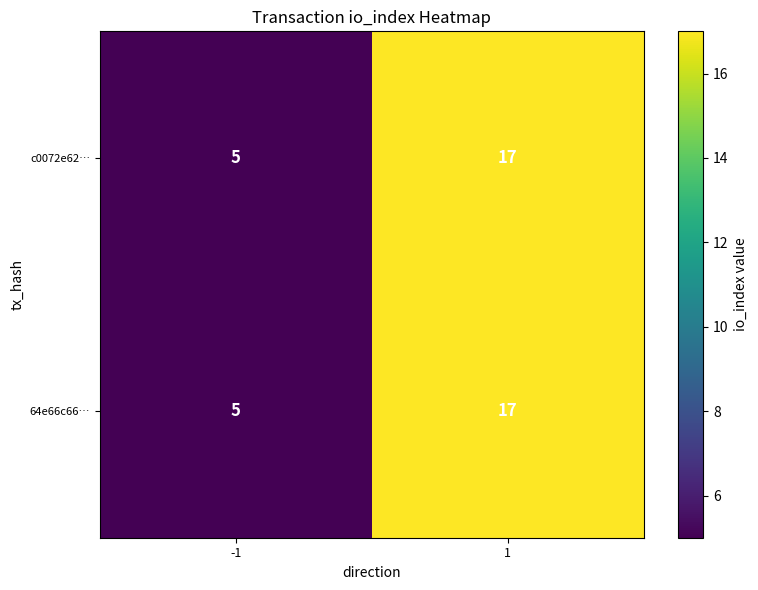

Is the value of 64e66c66… at 1 greater than the value of c0072e62… at -1?

Yes